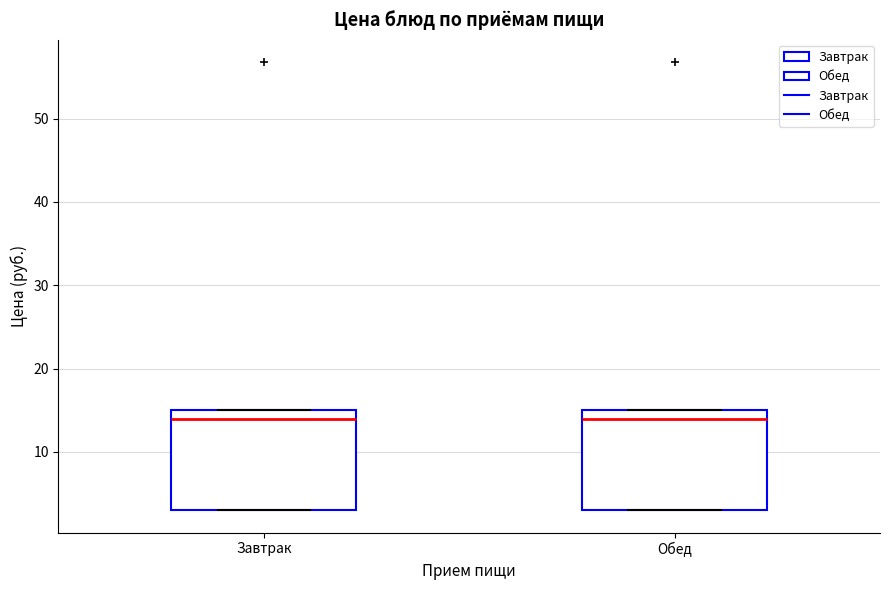

Where does the median line of the box for Обед sit on the y-axis? The values are not printed on the chart, so give them approximately, as read against the axis.

14